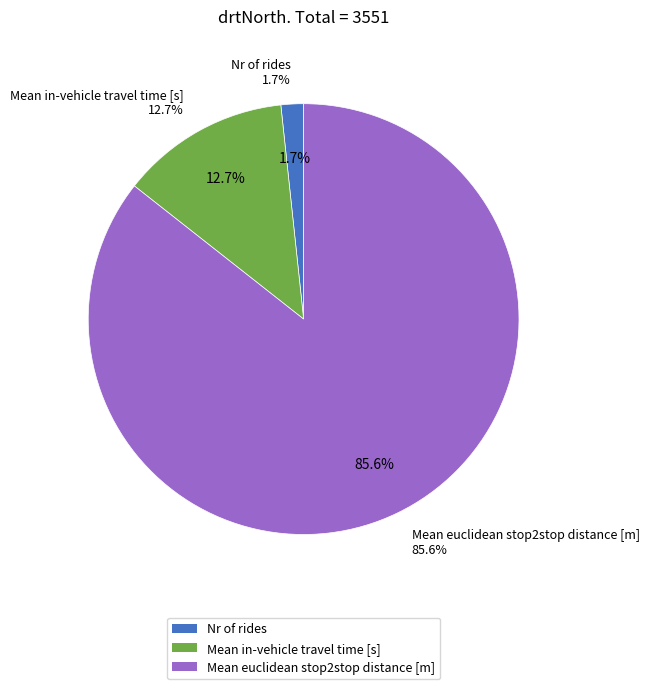

To the nearest percent, what percentage of the pie is Mean euclidean stop2stop distance [m]?

86%